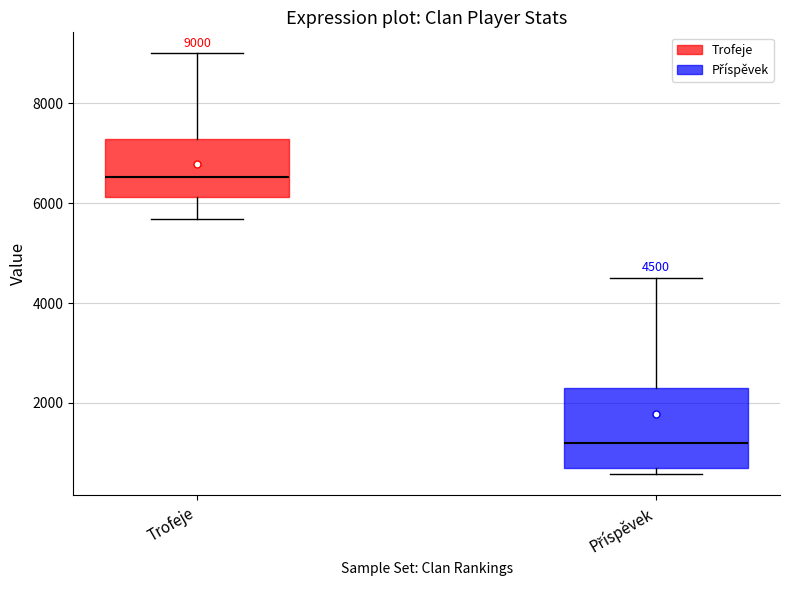

Comparing the boxes themselves (not the whiskers), which one is the tallest?

Příspěvek